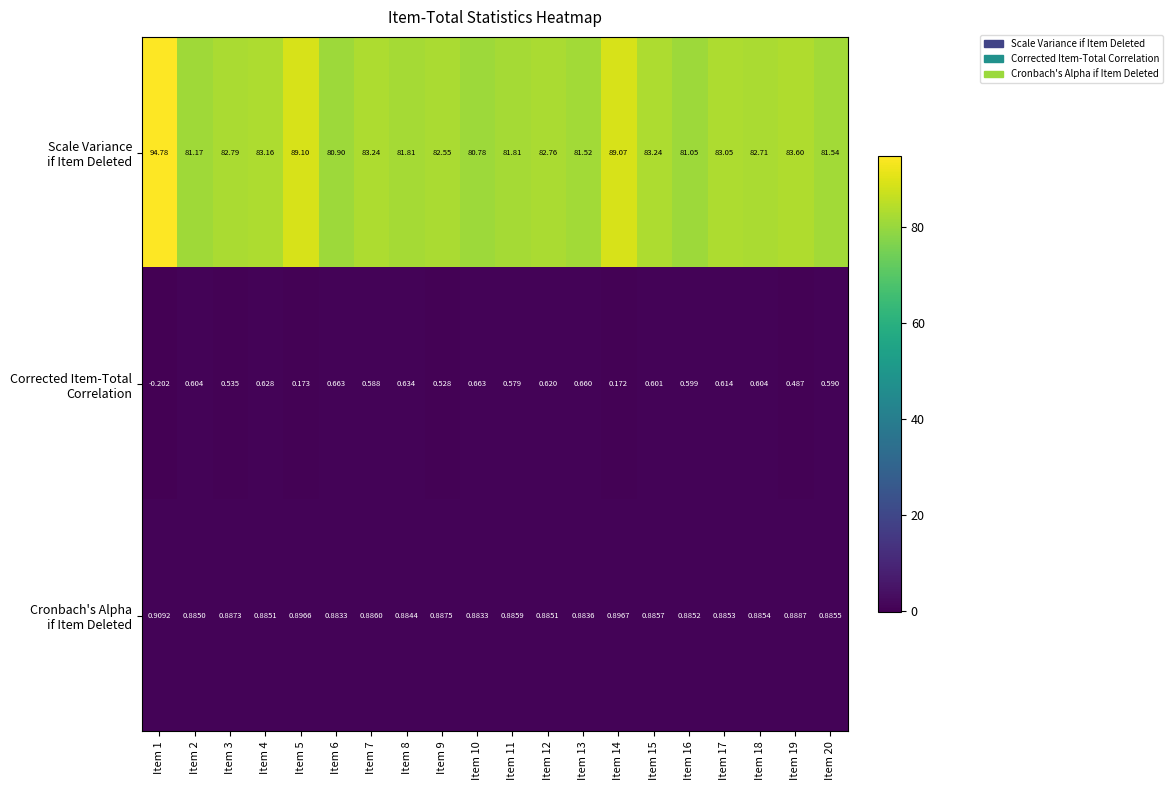

Count the number of categories in the chart.

20